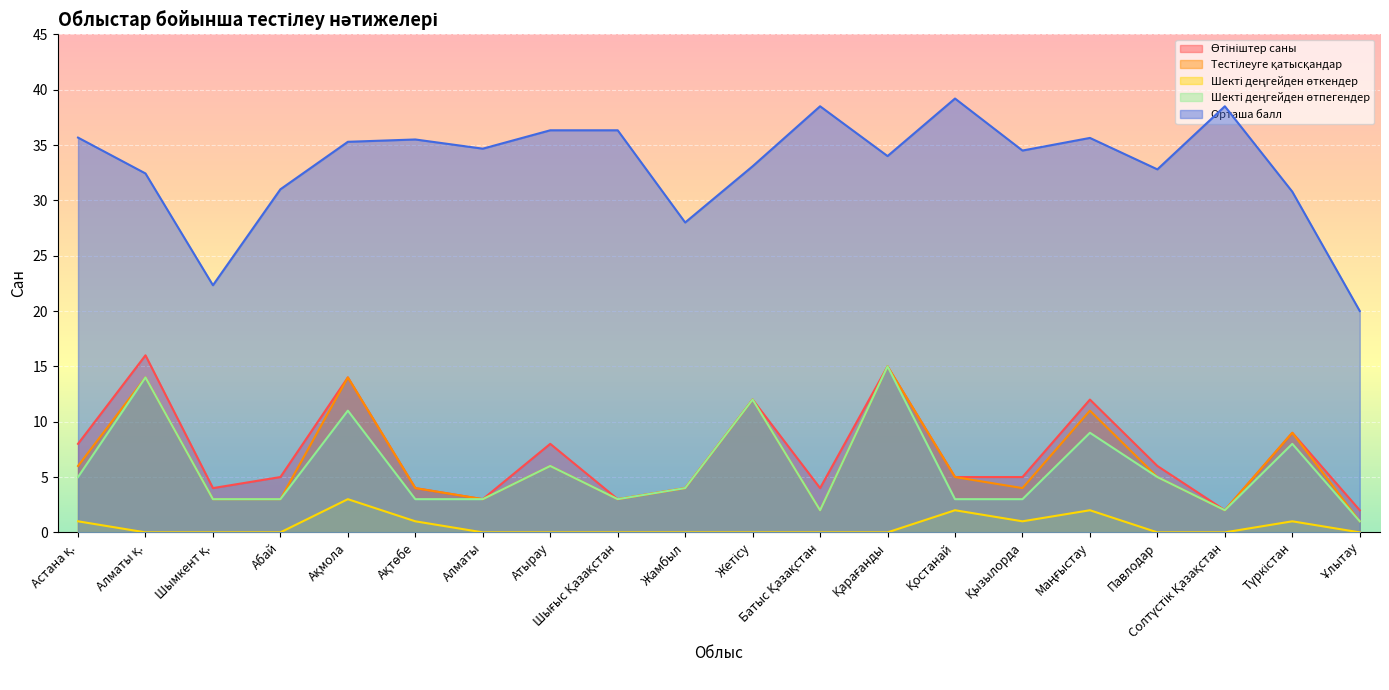

What is the average value of the Шекті деңгейден өткендер series?

0.6